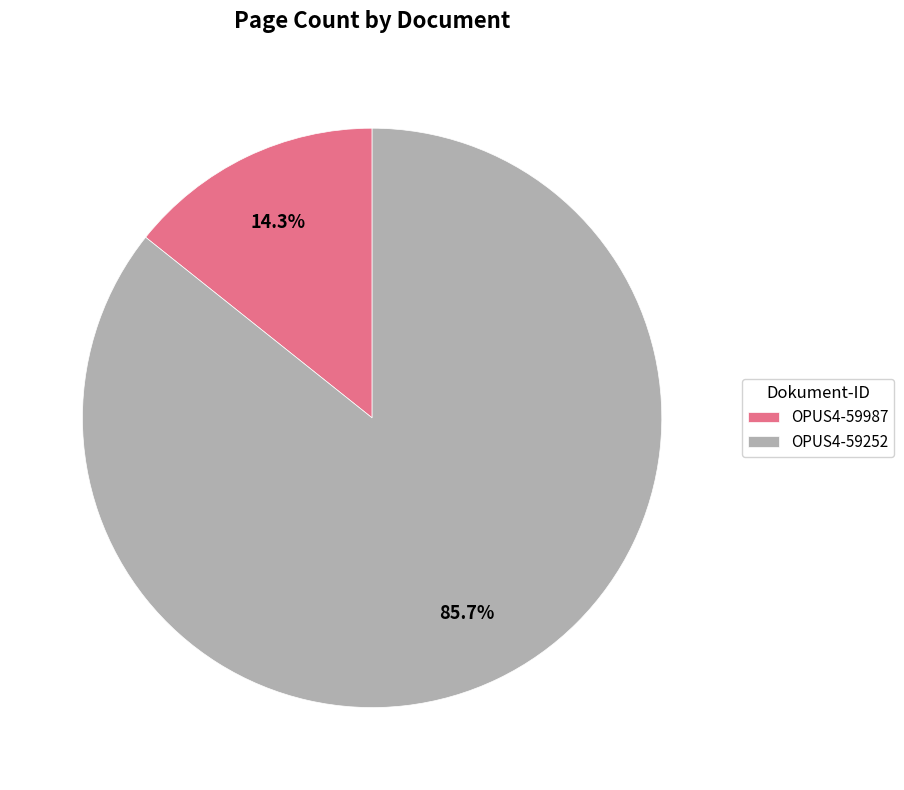

To the nearest percent, what is the difference between the OPUS4-59987 and OPUS4-59252 slice percentages?

71%